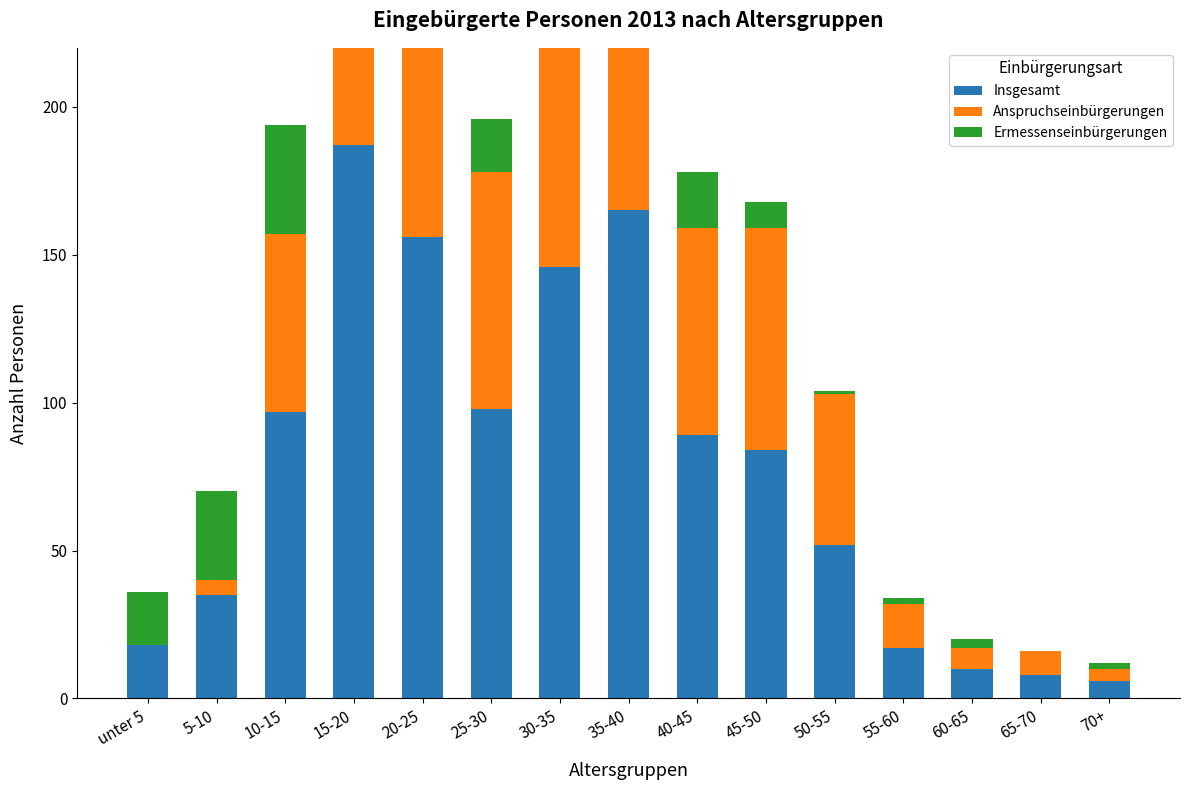

What is the average value of the Ermessenseinbürgerungen series?

19